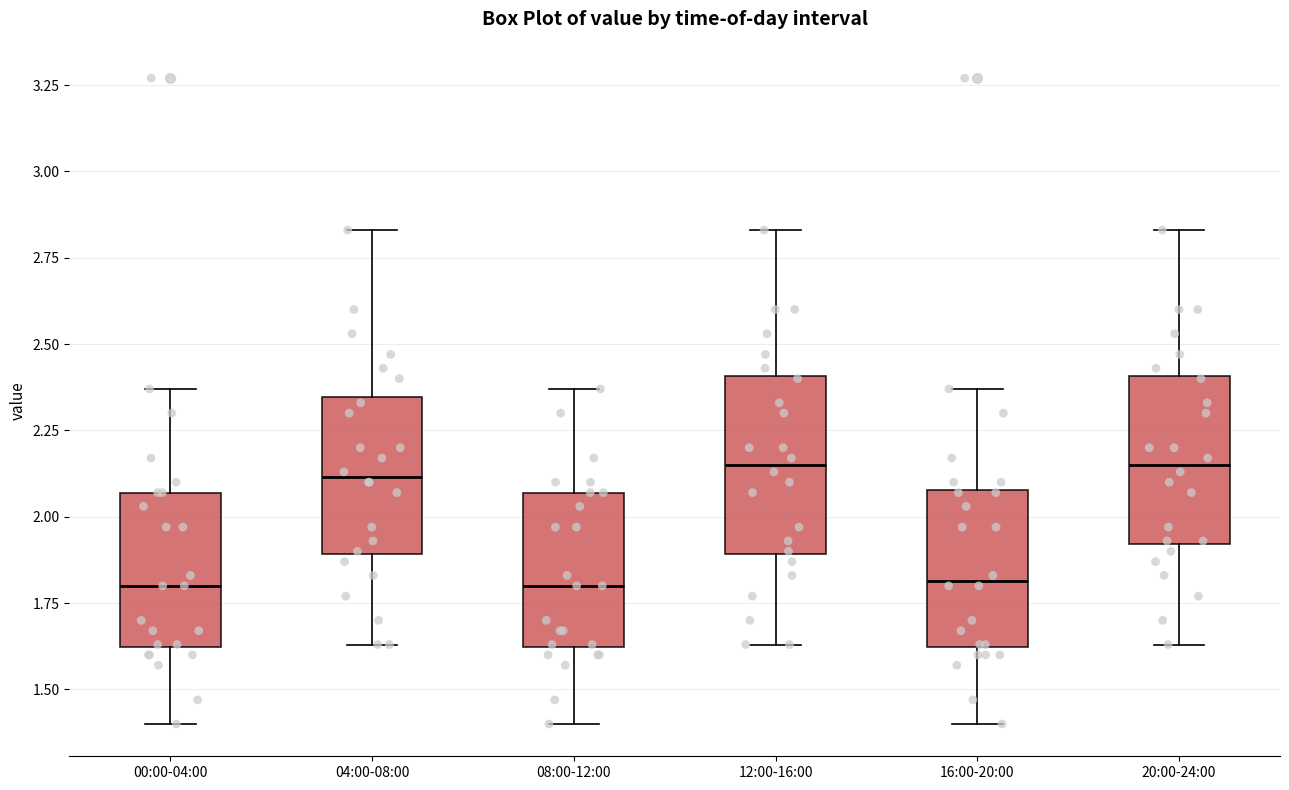

Where does the upper whisker of the box for 08:00-12:00 end on the y-axis? The values are not printed on the chart, so give them approximately, as read against the axis.

2.35